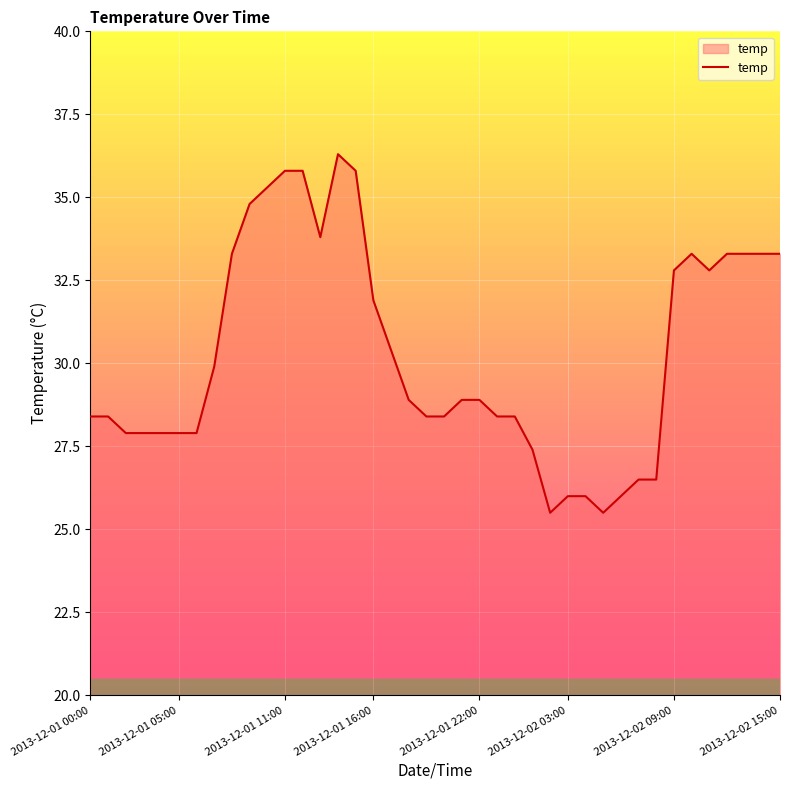

What is the greatest value displayed?

36.3